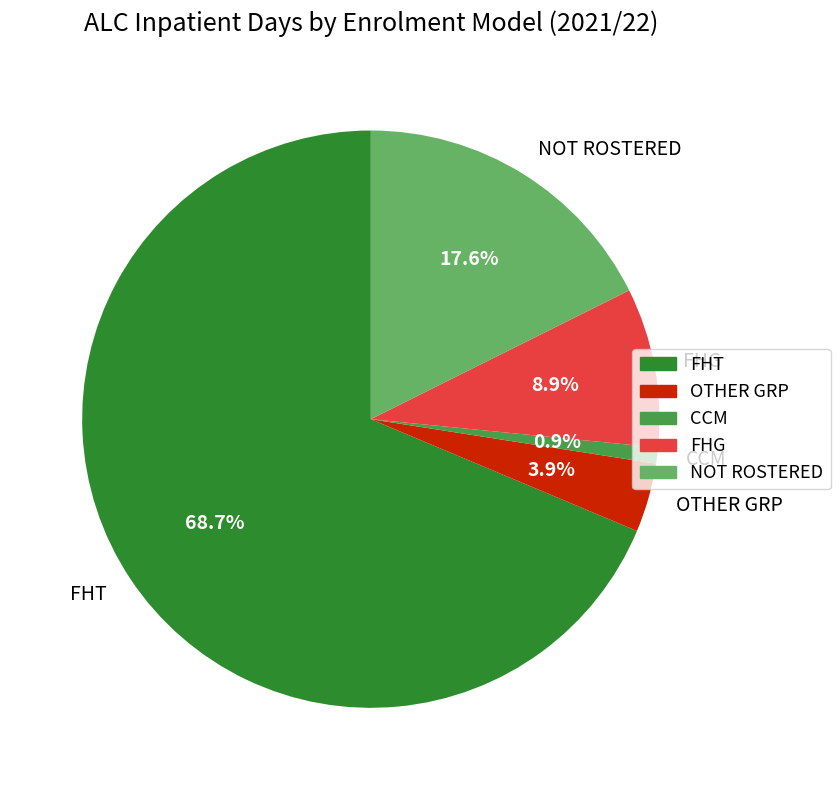

Do CCM and OTHER GRP together represent more than half of the pie?

No